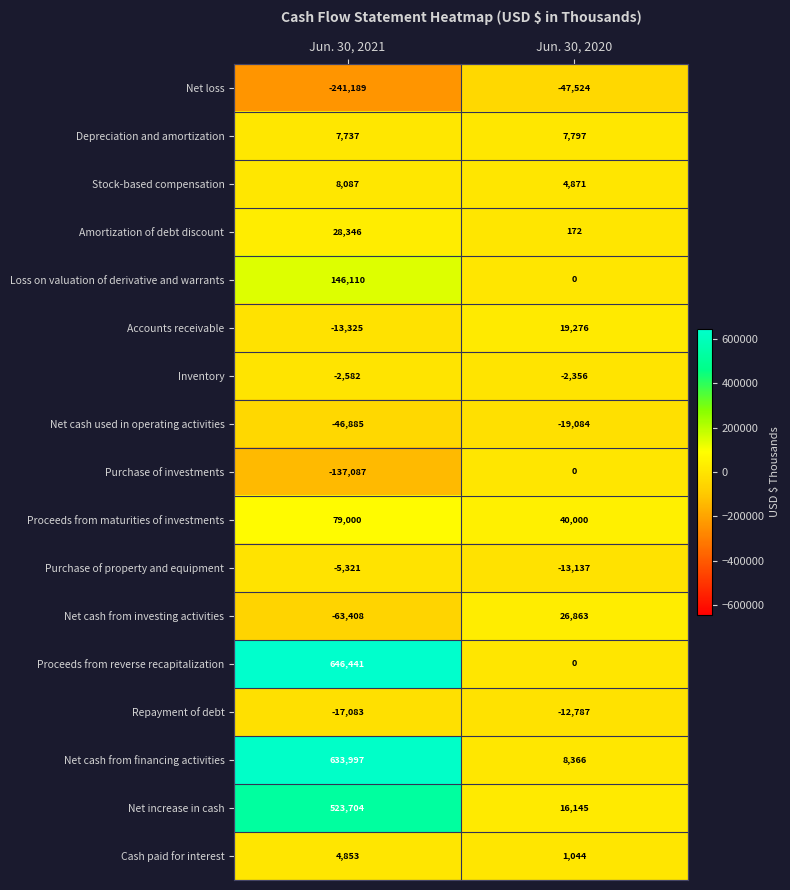

True or false: Net loss has a value of -76826 at Jun. 30, 2021.

False